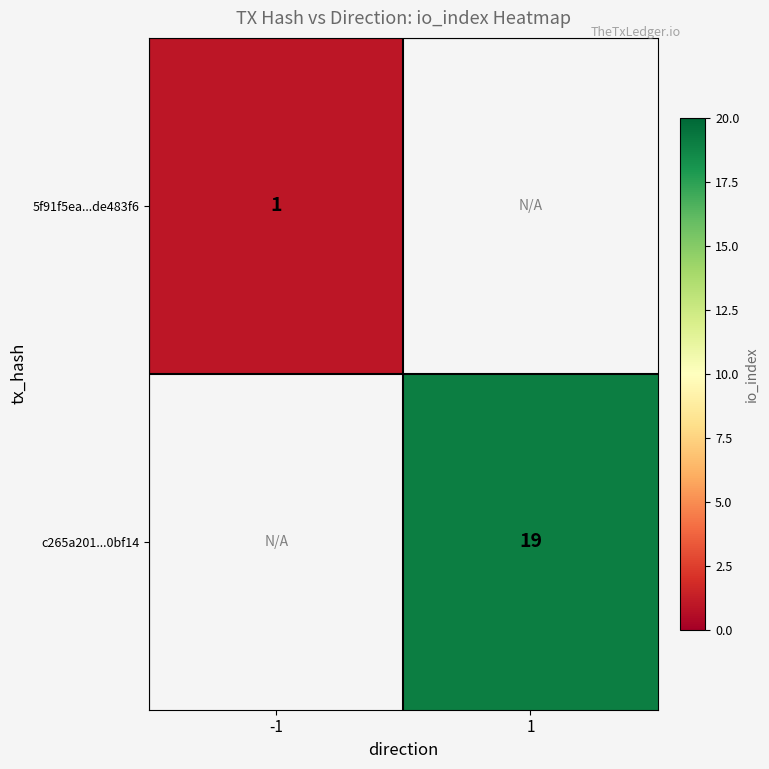

True or false: c265a201...0bf14 has a value of 19 at 1.

True